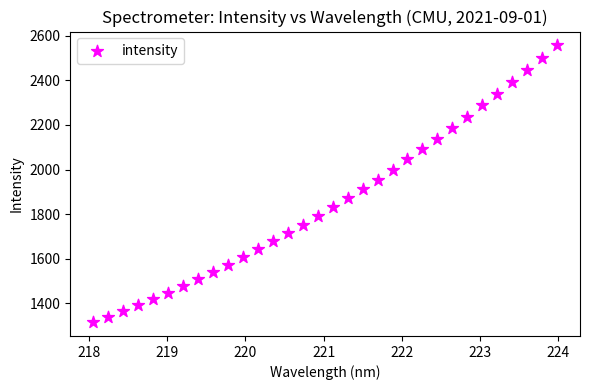

What is the range of X values (max minus min)?

5.9